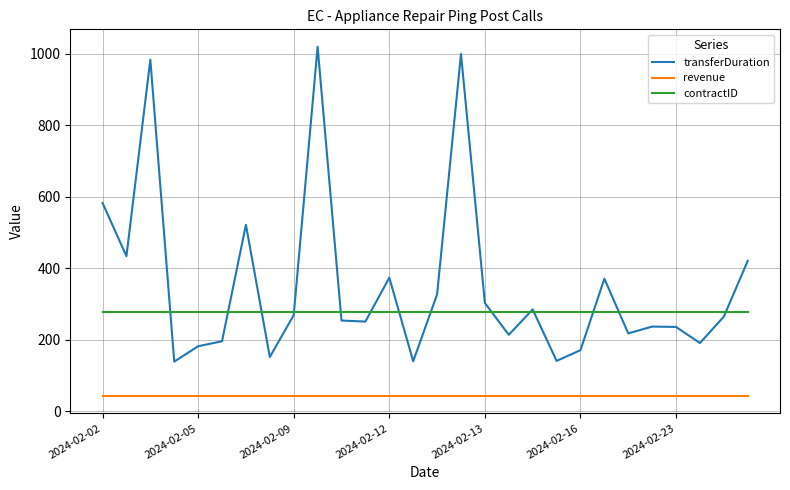

Which series has the largest total across all categories?

transferDuration